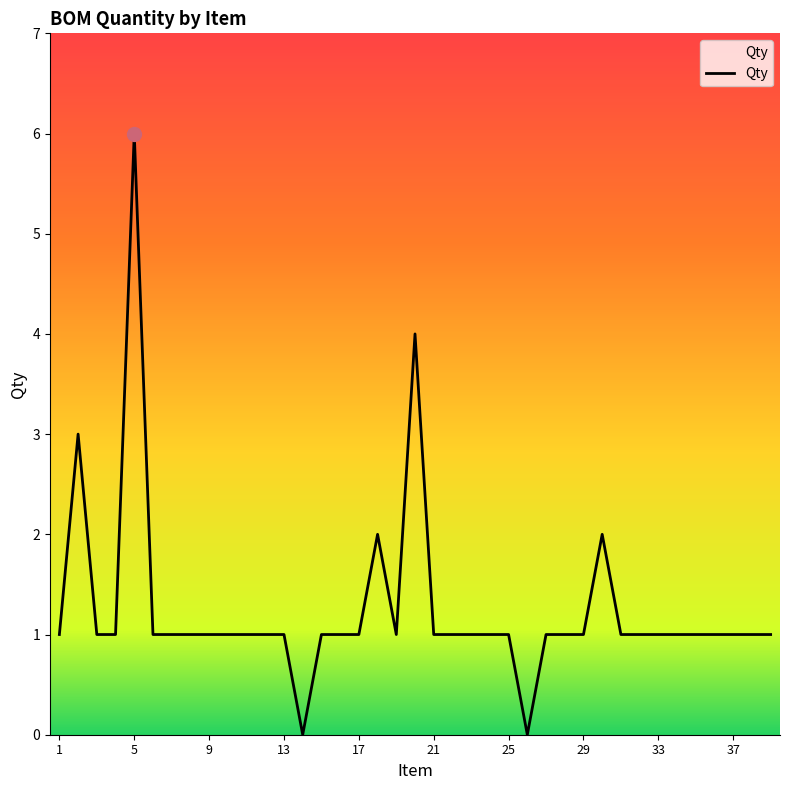

What is the maximum value shown in the chart?

6